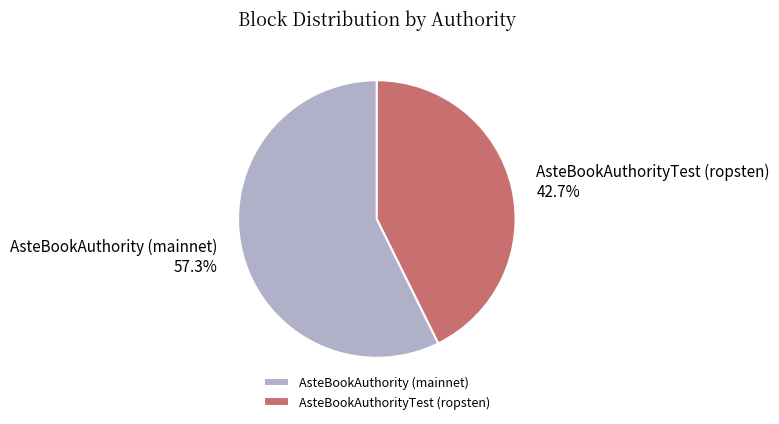

To the nearest percent, what portion does AsteBookAuthorityTest (ropsten) represent?

43%